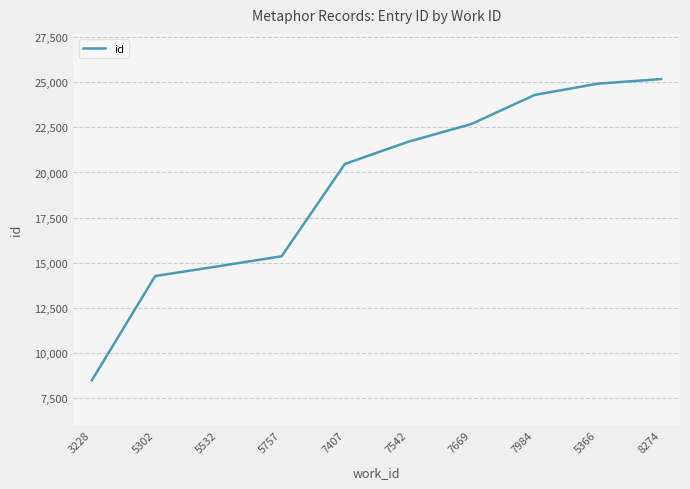

What is the difference between the maximum and minimum values?

16707